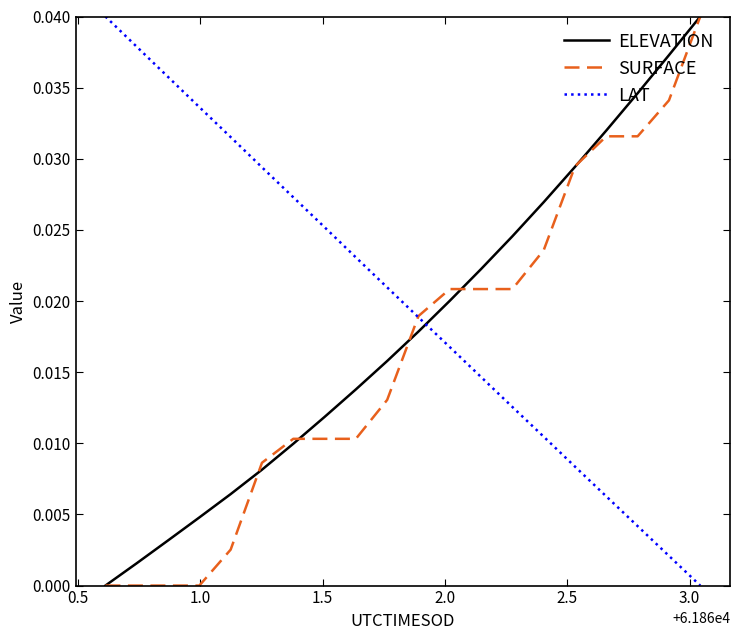

Which series has the largest total across all categories?

LAT